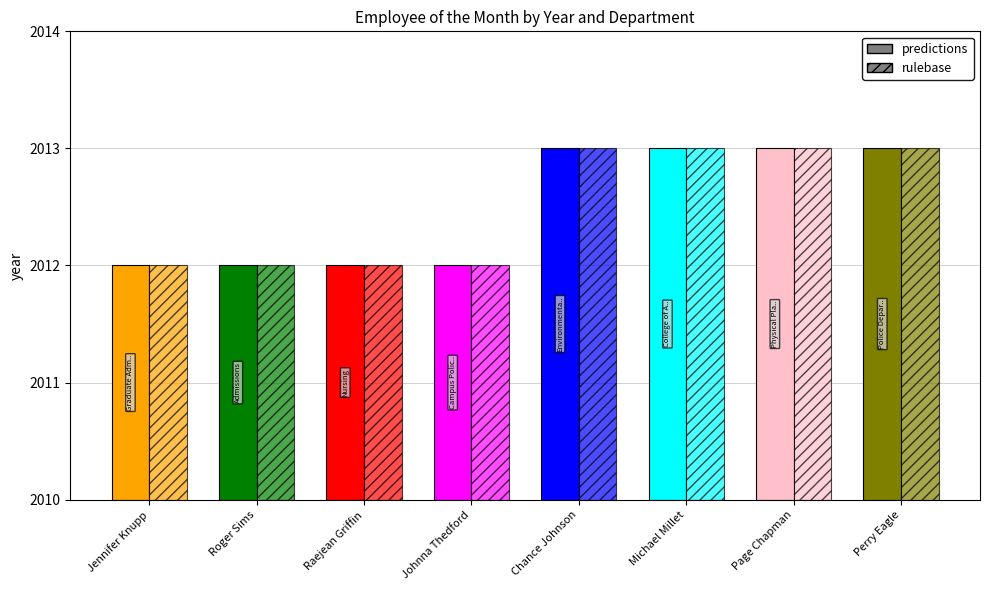

Reading right to left, transcribe all the data shown in this chart.

predictions: Perry Eagle=2013	Page Chapman=2013	Michael Millet=2013	Chance Johnson=2013	Johnna Thedford=2012	Raejean Griffin=2012	Roger Sims=2012	Jennifer Knupp=2012
rulebase: Perry Eagle=2013	Page Chapman=2013	Michael Millet=2013	Chance Johnson=2013	Johnna Thedford=2012	Raejean Griffin=2012	Roger Sims=2012	Jennifer Knupp=2012